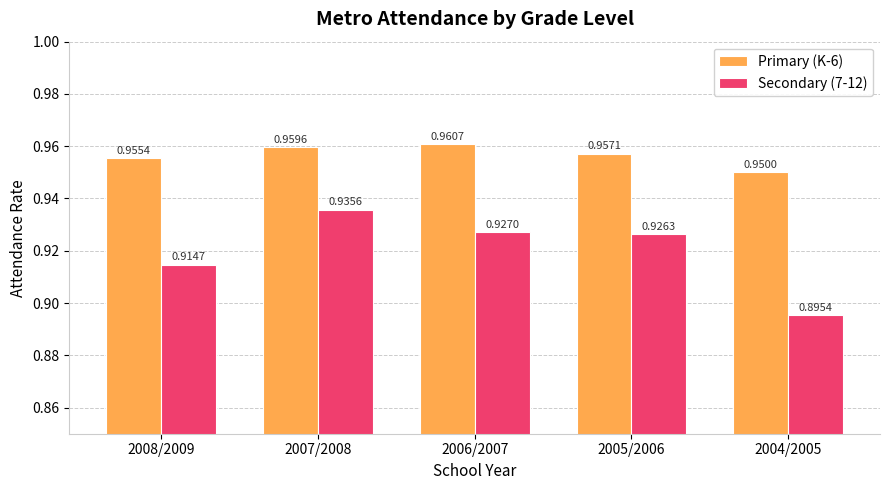

List the series in order of their peak value, lowest first.

Secondary (7-12), Primary (K-6)